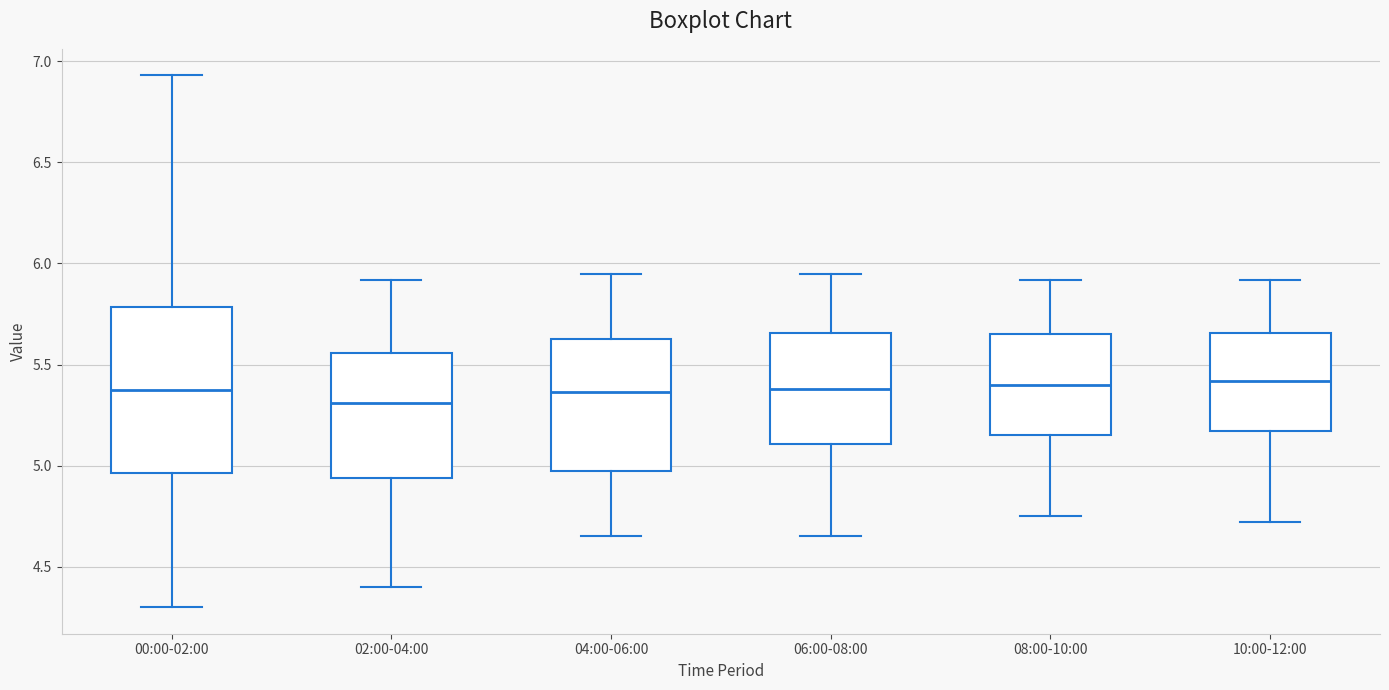

Where does the median line of the box for 08:00-10:00 sit on the y-axis? The values are not printed on the chart, so give them approximately, as read against the axis.

5.40